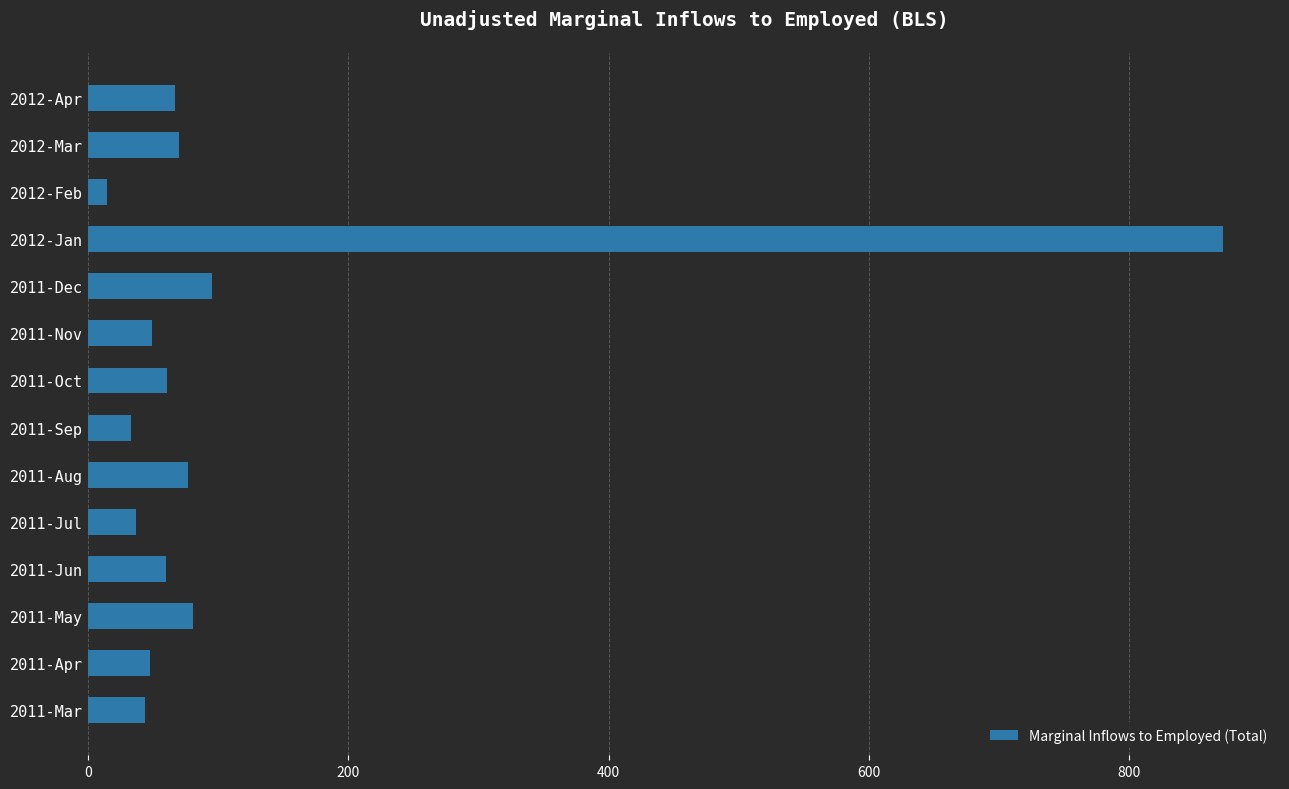

How many data points are less than 61?

7